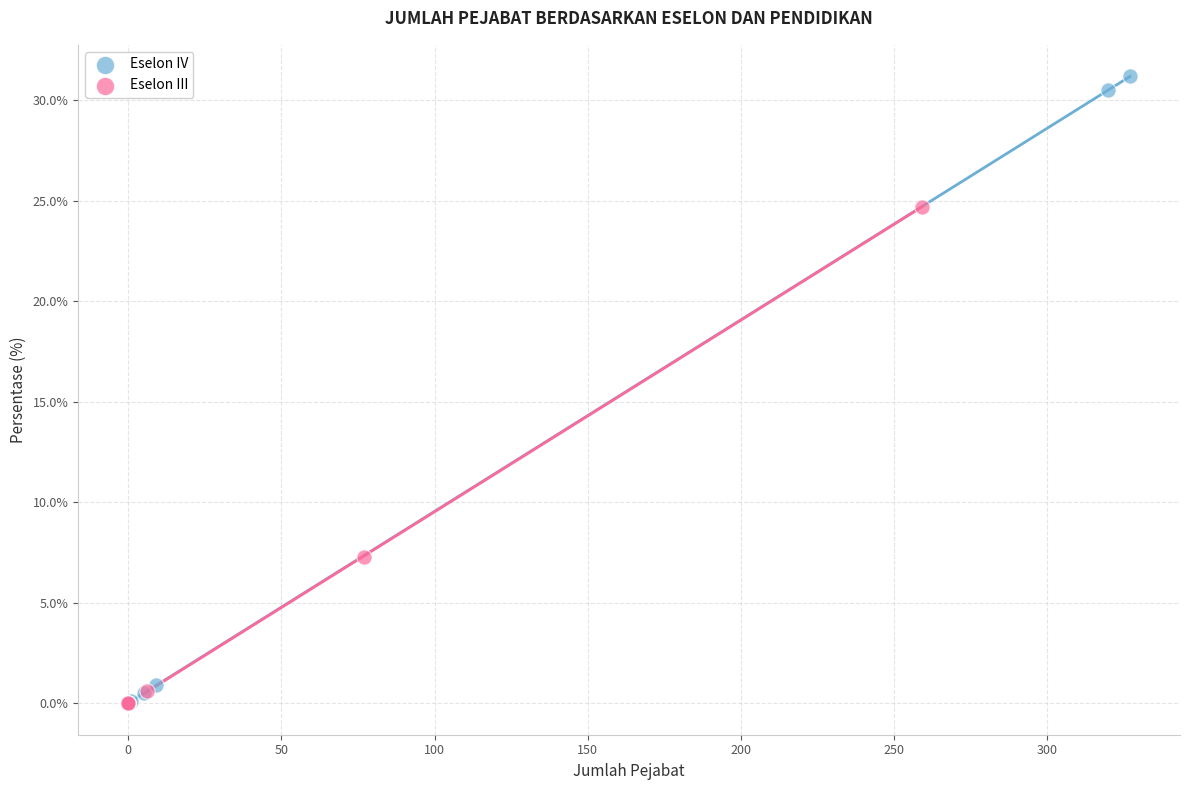

Which series has the largest Y range (max minus min)?

Eselon IV